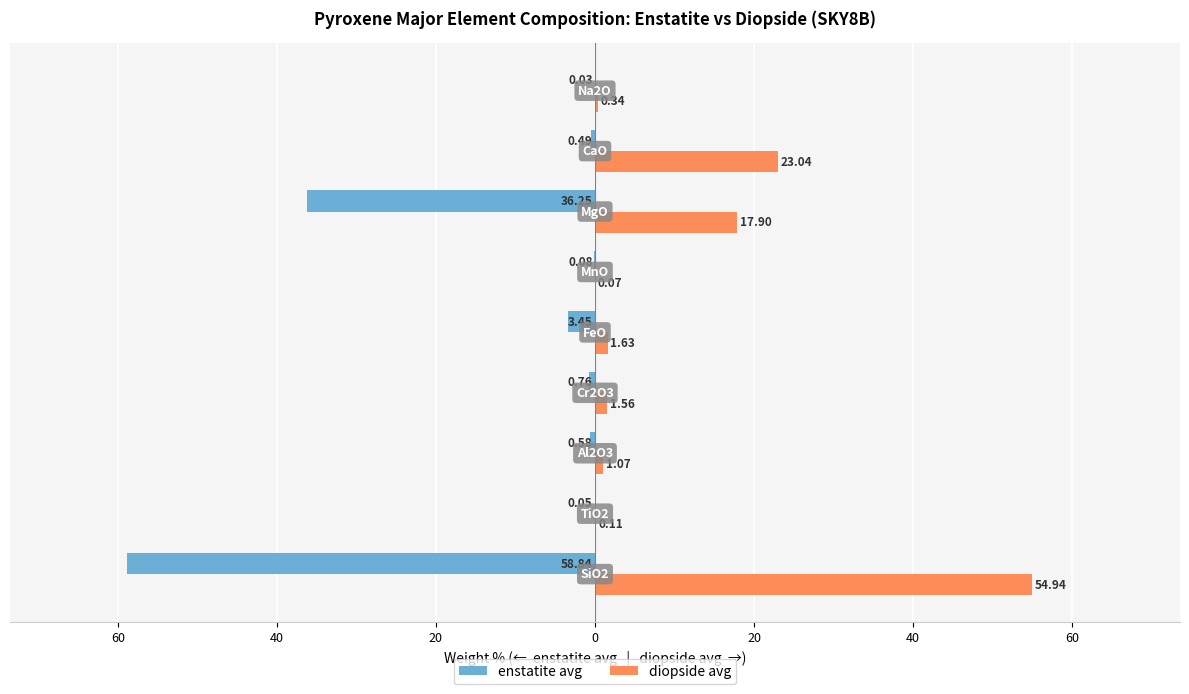

Rank the series by their average value, from lowest to highest.

enstatite avg, diopside avg